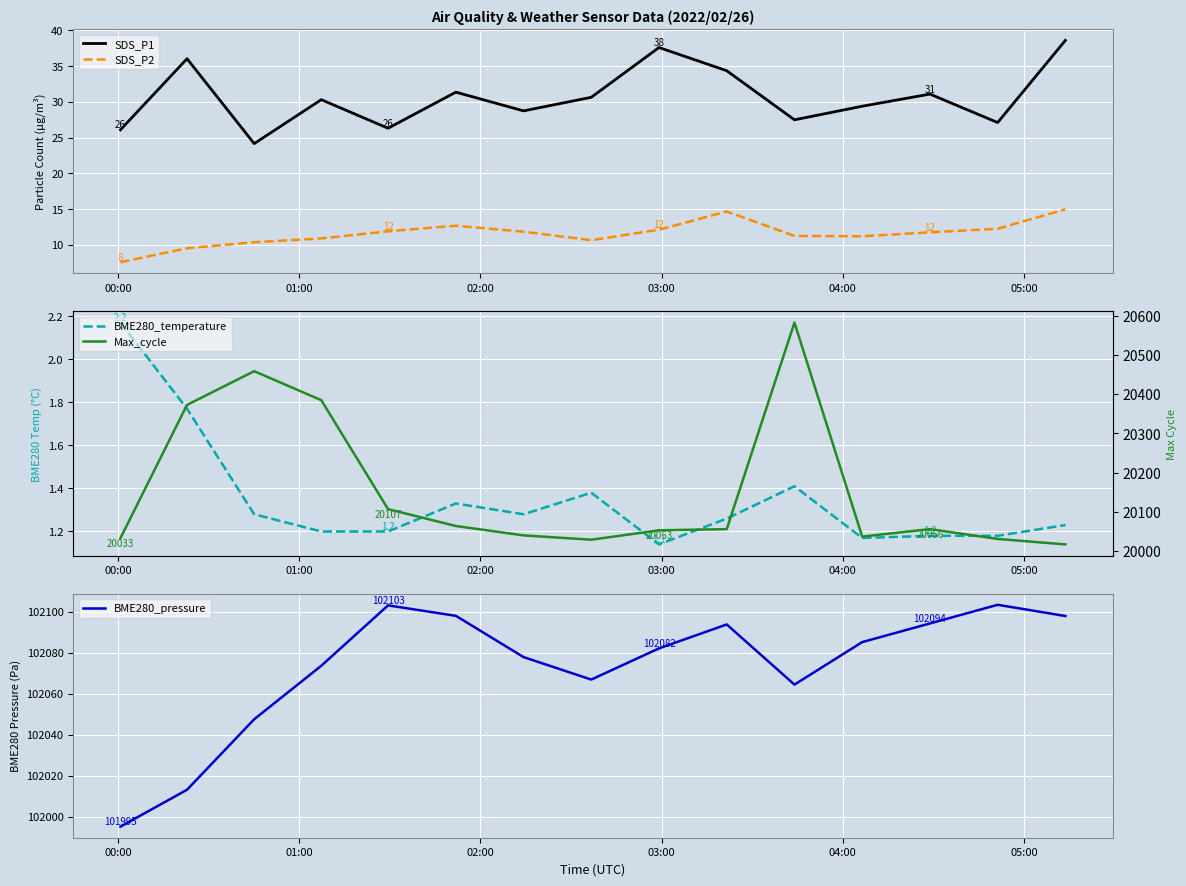

True or false: SDS_P2 and SDS_P1 cross at least once.

False